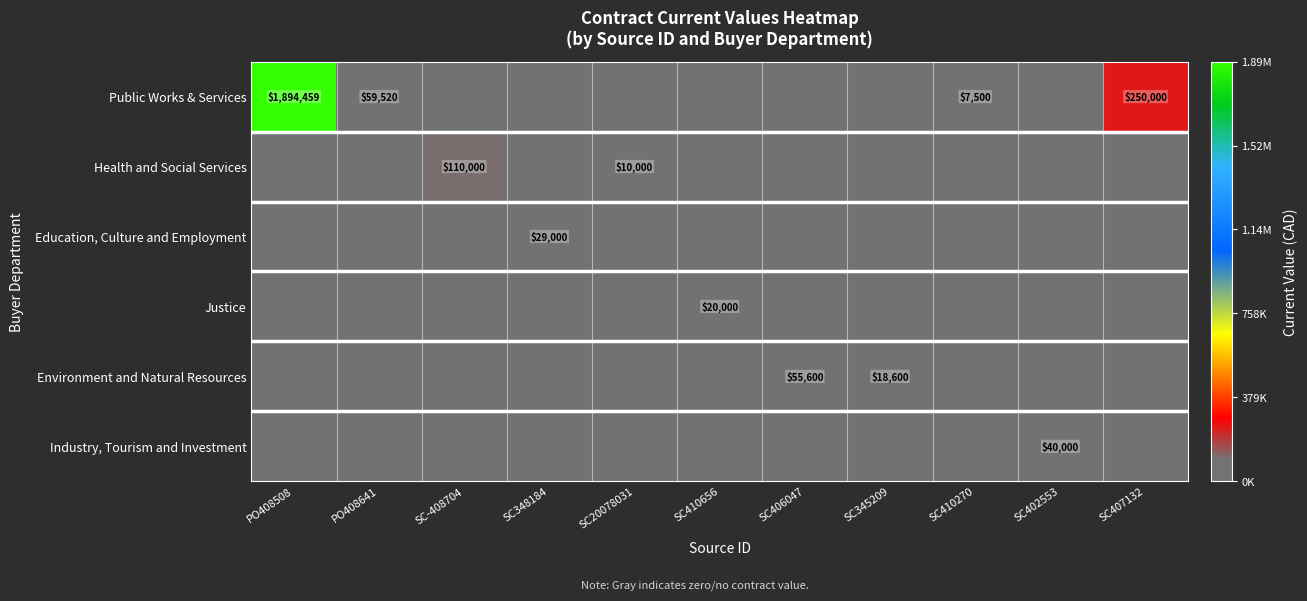

The Industry, Tourism and Investment series shows 40000 at SC402553. True or false?

True